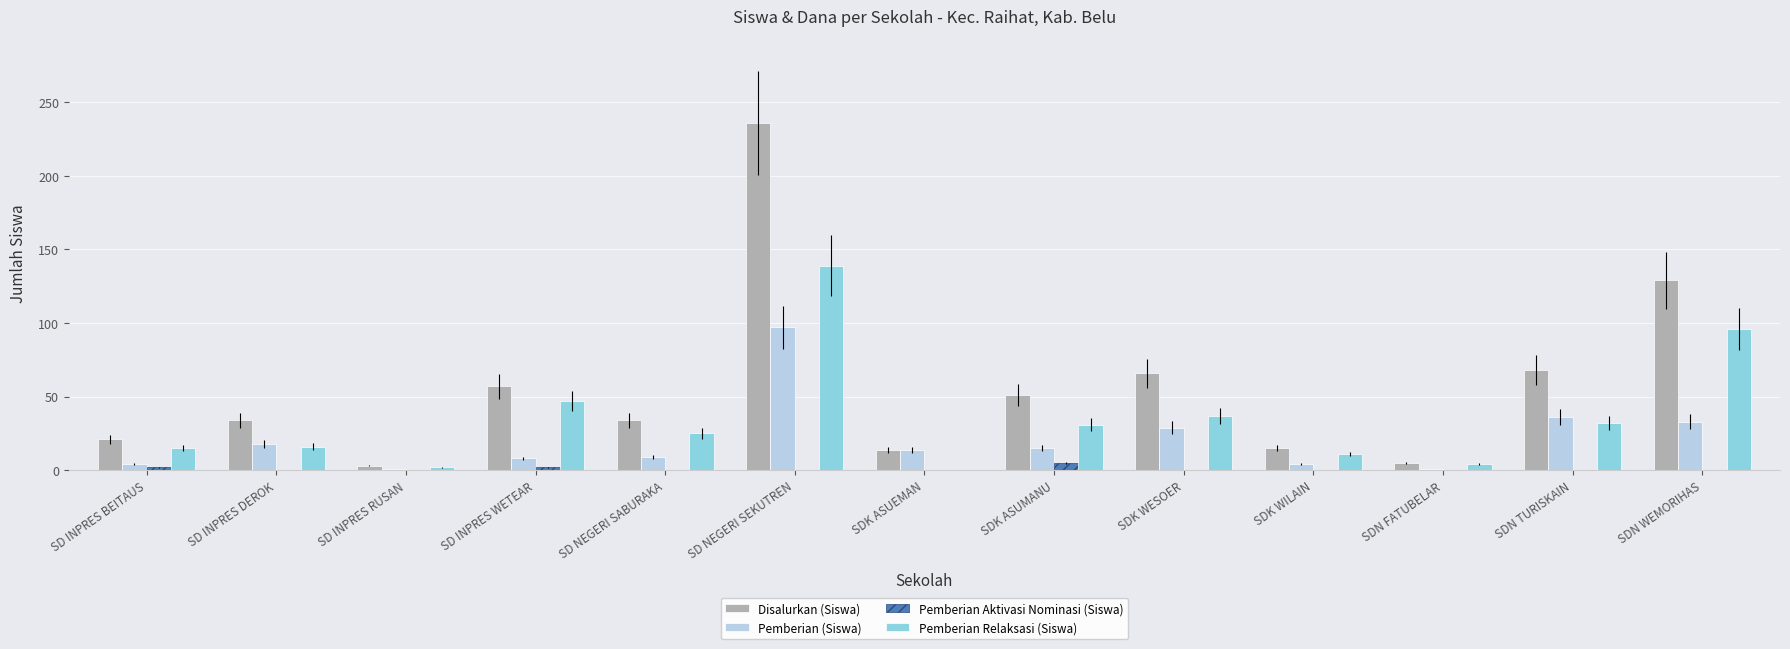

What is the sum of the Pemberian (Siswa) values at SDK ASUEMAN and SD INPRES WETEAR?

22